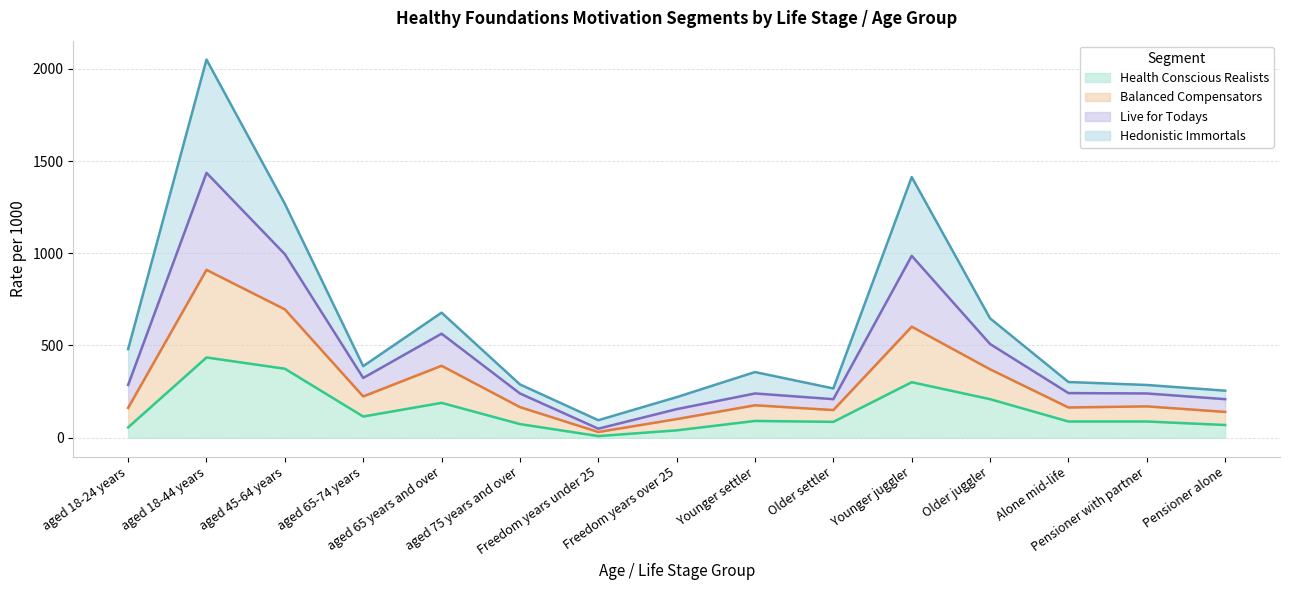

What are all the series names shown in the legend?

Health Conscious Realists, Balanced Compensators, Live for Todays, Hedonistic Immortals